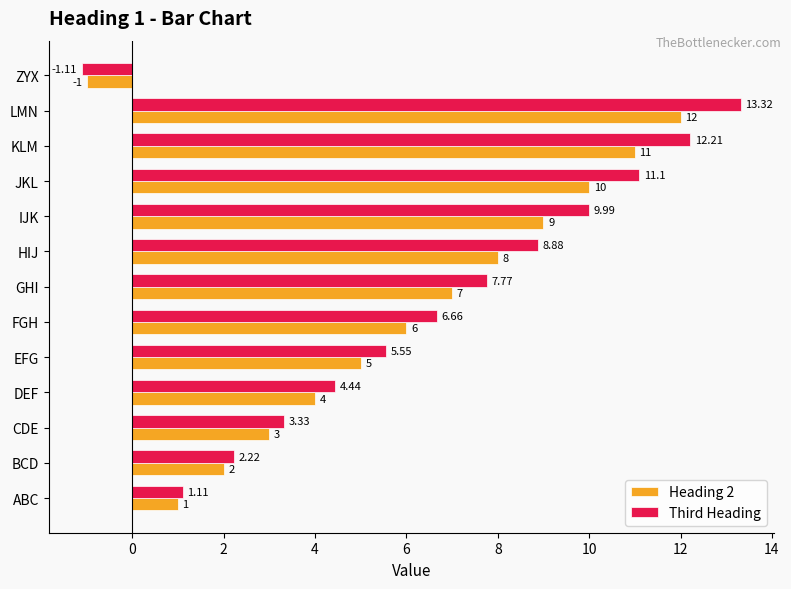

How many values in Heading 2 are above zero?

12